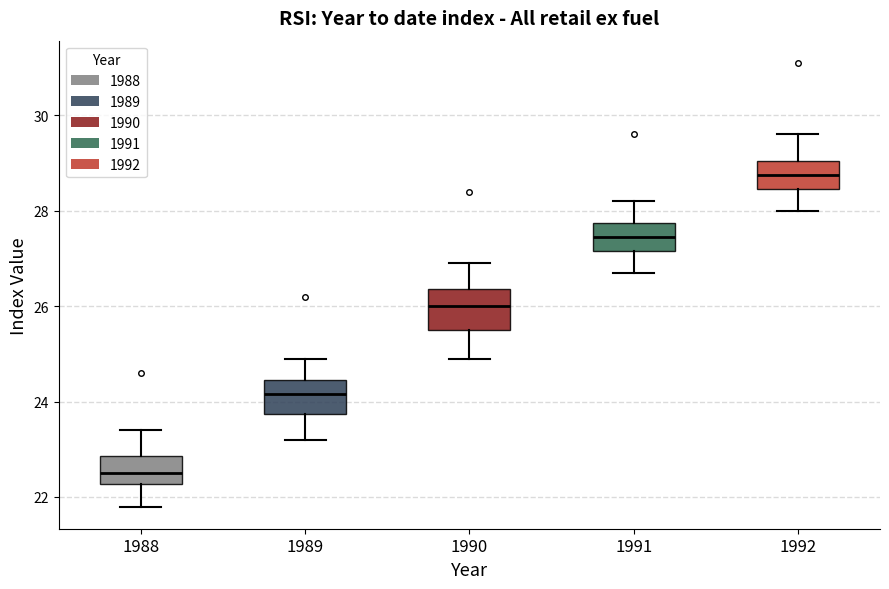

Reading left to right, transcribe this box plot: for each box, give where its median line is, the range the box spans, and where its two whiskers end, as read against the y-axis. The values are not printed on the chart, so give them approximately, as read against the axis.

1988: median 22.6, box 22.2 to 22.8, whiskers 21.8 to 23.4
1989: median 24.2, box 23.8 to 24.4, whiskers 23.2 to 25.0
1990: median 26.0, box 25.6 to 26.4, whiskers 25.0 to 27.0
1991: median 27.4, box 27.2 to 27.8, whiskers 26.8 to 28.2
1992: median 28.8, box 28.4 to 29.0, whiskers 28.0 to 29.6